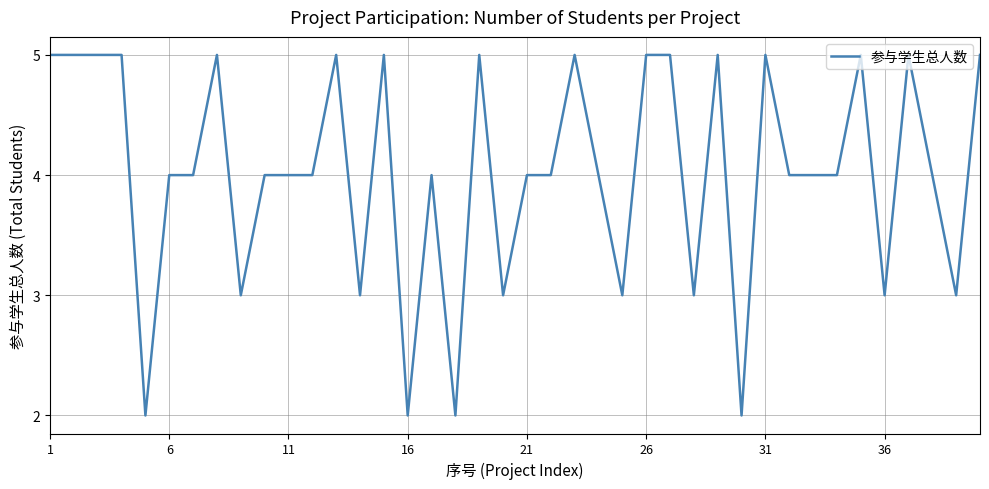

What is the difference between the maximum and minimum values?

3